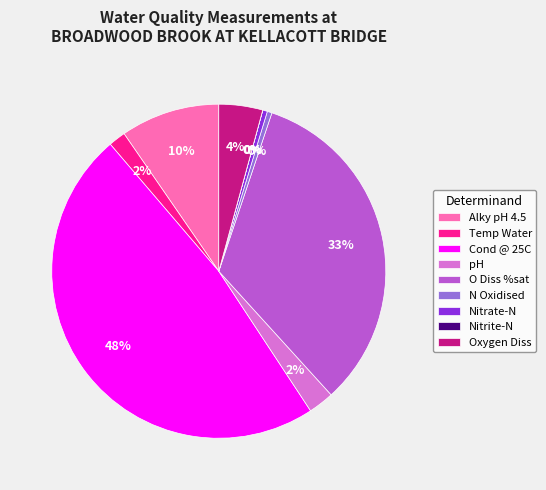

Combined, do O Diss %sat and Cond @ 25C account for over 50%?

Yes